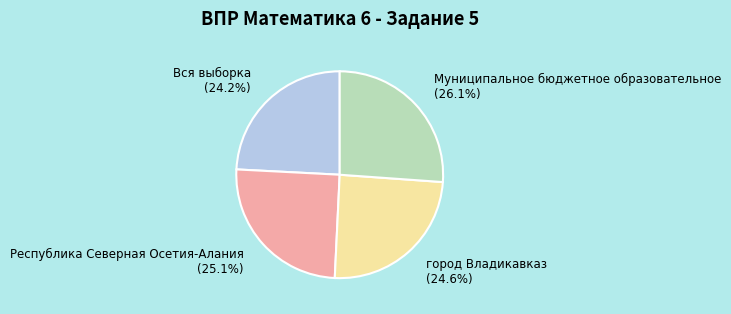

Is there any slice that represents more than half of the pie?

No